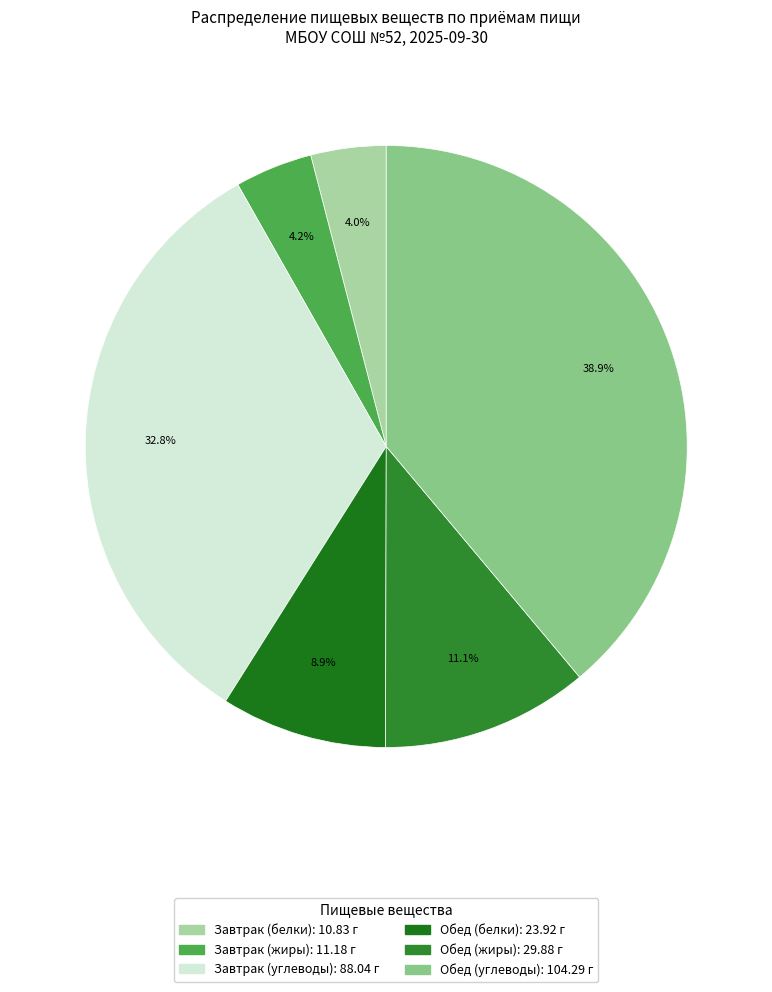

What is the largest slice in the pie chart?

Обед (углеводы)